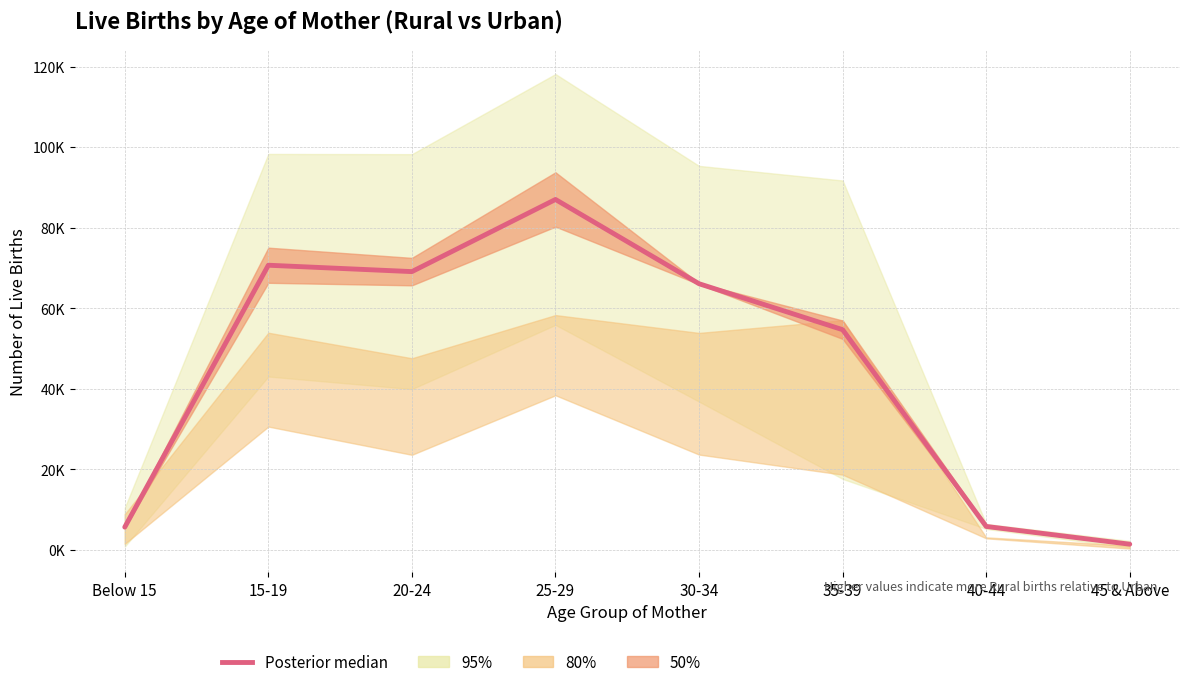

Which label corresponds to the largest value in the chart?

25-29